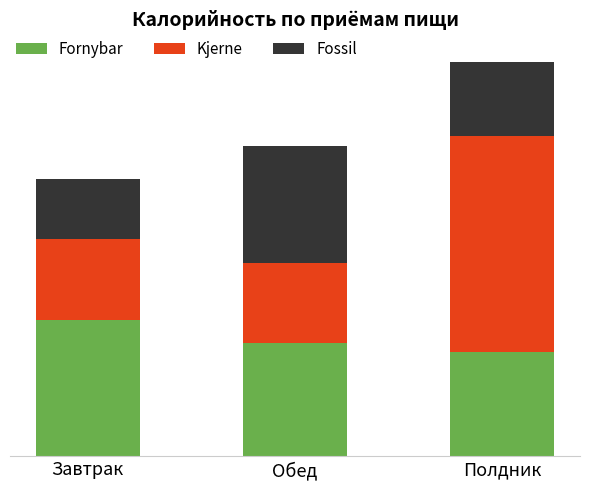

What is the sum of the Kjerne values at Полдник and Завтрак?

452.0